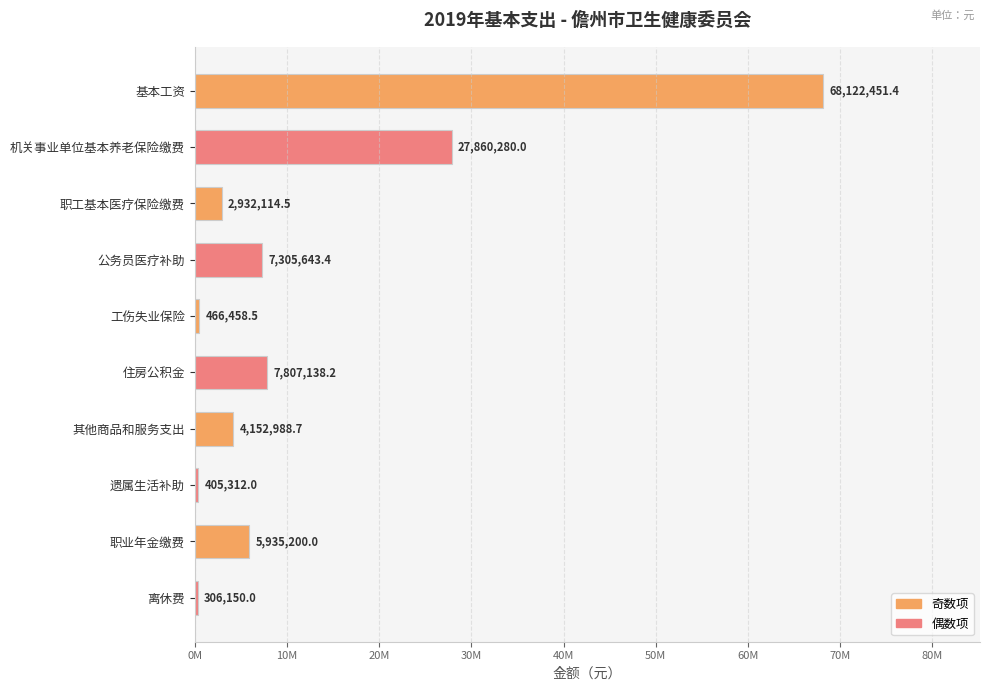

Rank the categories by value from highest to lowest.

基本工资, 机关事业单位基本养老保险缴费, 住房公积金, 公务员医疗补助, 职业年金缴费, 其他商品和服务支出, 职工基本医疗保险缴费, 工伤失业保险, 遗属生活补助, 离休费